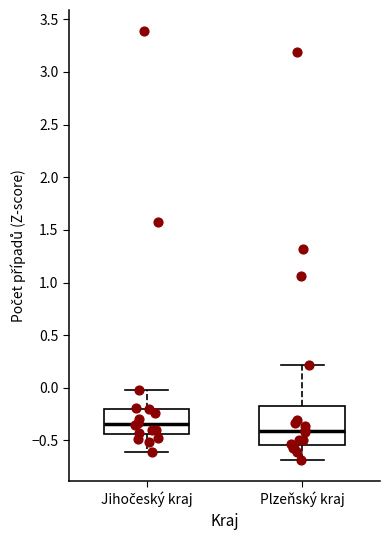

Reading left to right, transcribe this box plot: for each box, give where its median line is, the range the box spans, and where its two whiskers end, as read against the y-axis. The values are not printed on the chart, so give them approximately, as read against the axis.

Jihočeský kraj: median -0.35, box -0.45 to -0.20, whiskers -0.60 to -0.05
Plzeňský kraj: median -0.40, box -0.55 to -0.15, whiskers -0.70 to 0.20